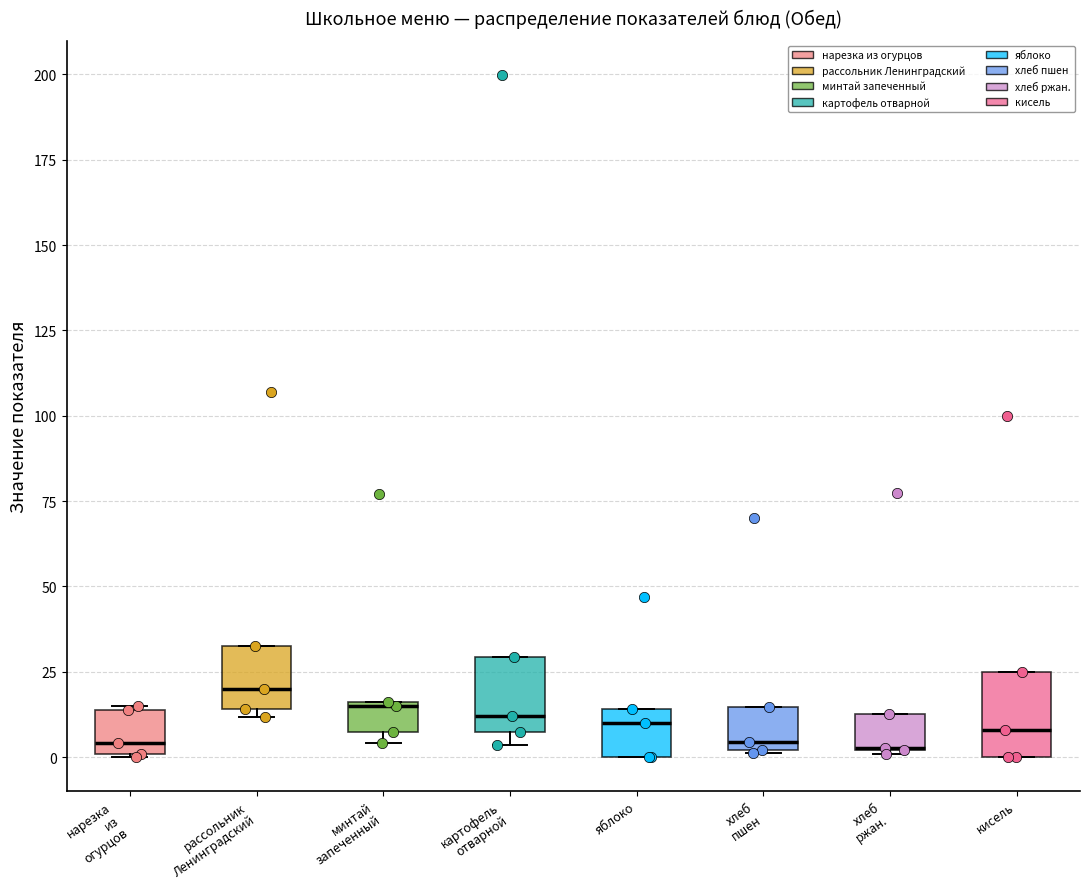

Reading left to right, read every box against the y-axis: the position of its median line, the range the box covers, and the ends of its whiskers. The values are not printed on the chart, so give them approximately, as read against the axis.

нарезка из огурцов: median 5, box 0 to 15, whiskers 0 to 15
рассольник Ленинградский: median 20, box 15 to 35, whiskers 10 to 35
минтай запеченный: median 15, box 5 to 15, whiskers 5 (just below the box's lower edge) to 15
картофель отварной: median 10, box 5 to 30, whiskers 5 (just below the box's lower edge) to 30
яблоко: median 10, box 0 to 15, whiskers 0 to 15
хлеб пшен: median 5, box 0 to 15, whiskers 0 to 15
хлеб ржан.: median 5 (drawn on the box's lower edge), box 0 to 15, whiskers 0 to 15
кисель: median 10, box 0 to 25, whiskers 0 to 25